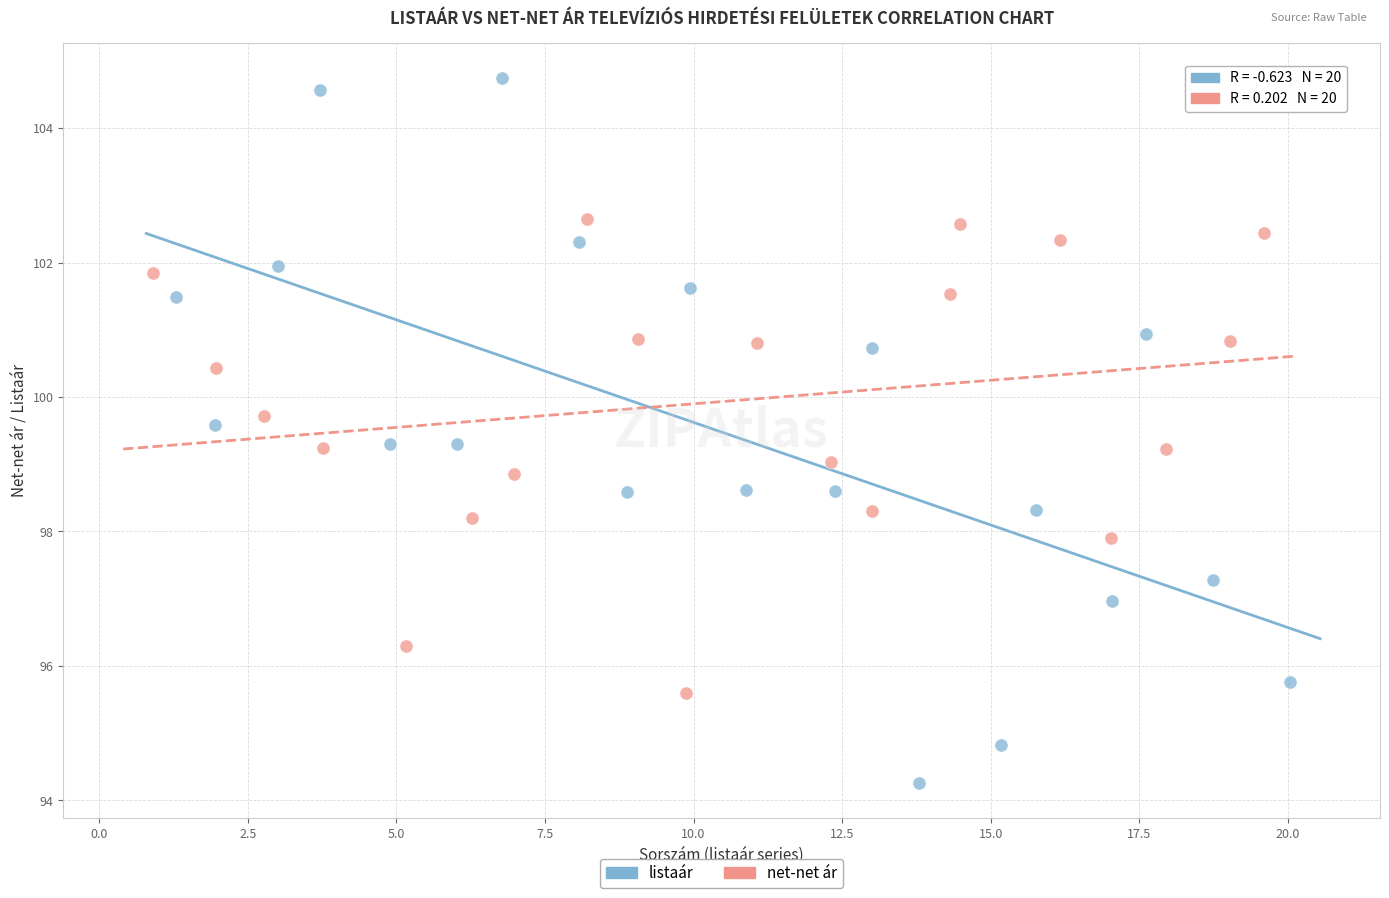

Which series has the widest spread of Y values?

listaár